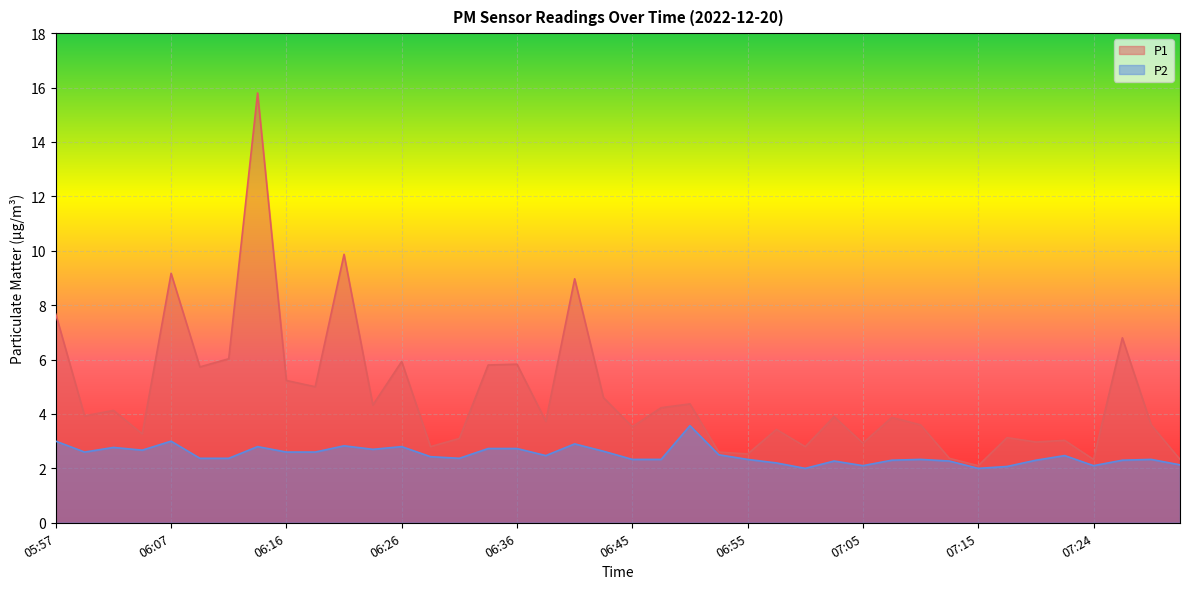

How many categories are shown in the chart?

40